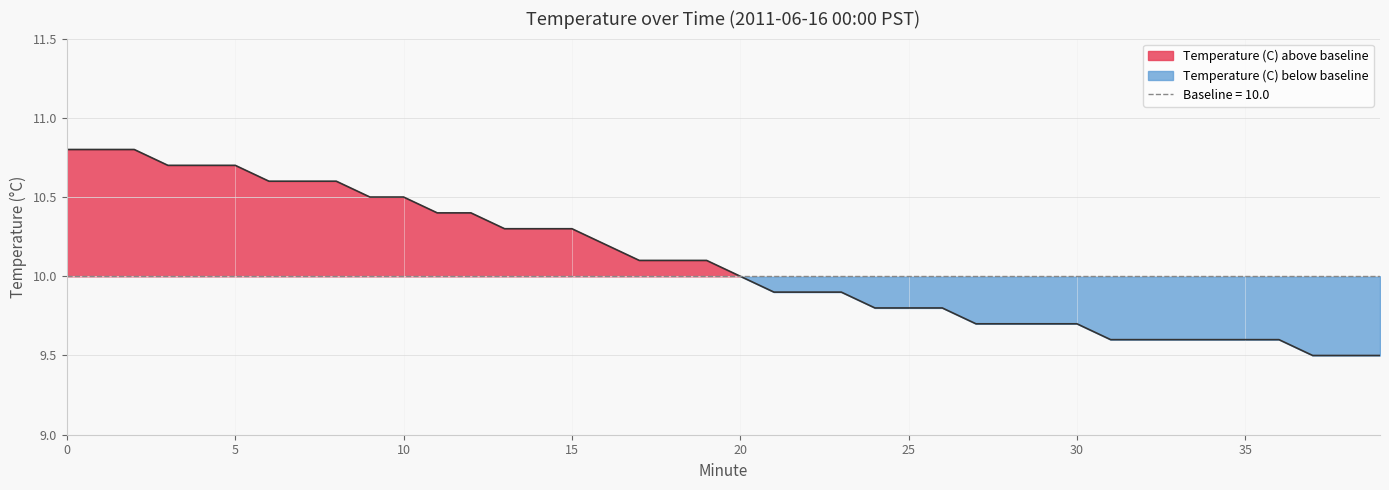

Reading right to left, transcribe all the data shown in this chart.

39=9.5	38=9.5	37=9.5	36=9.6	35=9.6	34=9.6	33=9.6	32=9.6	31=9.6	30=9.7	29=9.7	28=9.7	27=9.7	26=9.8	25=9.8	24=9.8	23=9.9	22=9.9	21=9.9	20=10.0	19=10.1	18=10.1	17=10.1	16=10.2	15=10.3	14=10.3	13=10.3	12=10.4	11=10.4	10=10.5	9=10.5	8=10.6	7=10.6	6=10.6	5=10.7	4=10.7	3=10.7	2=10.8	1=10.8	0=10.8